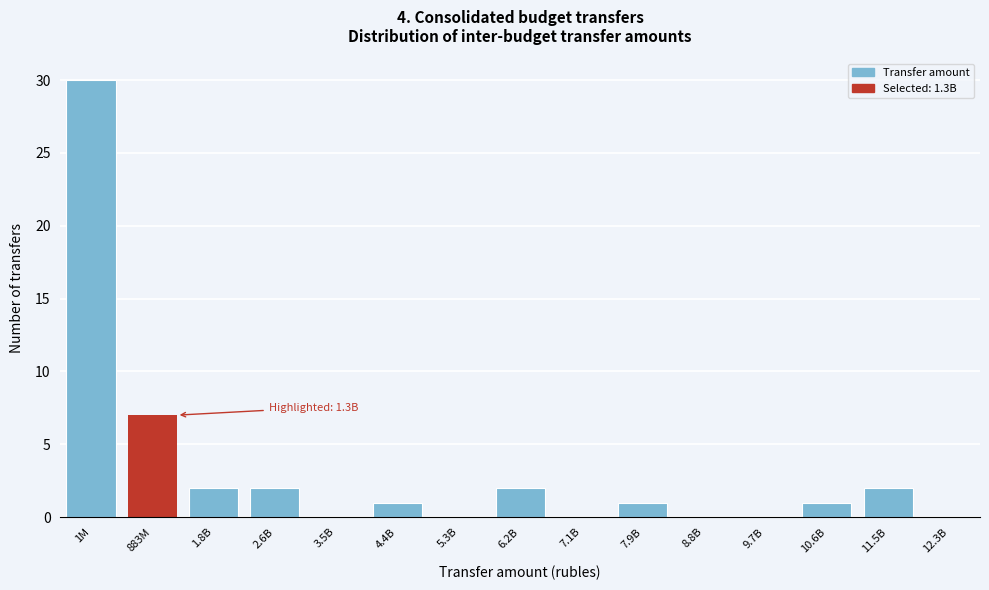

Reading left to right, what are all the values shown in this chart?

1M=30	883M=7	1.8B=2	2.6B=2	3.5B=0	4.4B=1	5.3B=0	6.2B=2	7.1B=0	7.9B=1	8.8B=0	9.7B=0	10.6B=1	11.5B=2